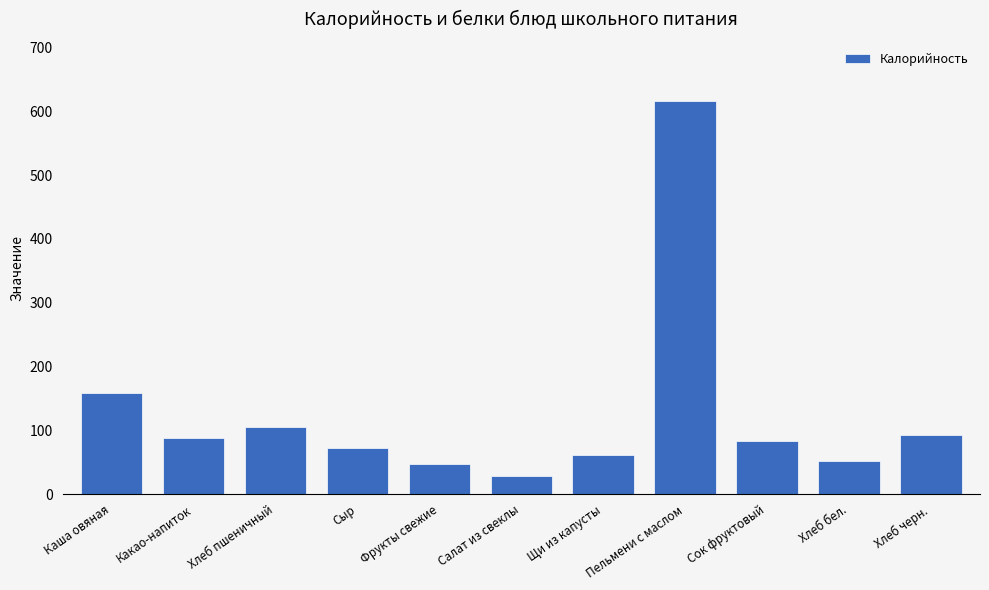

Which category has the lowest value across all series?

Салат из свеклы